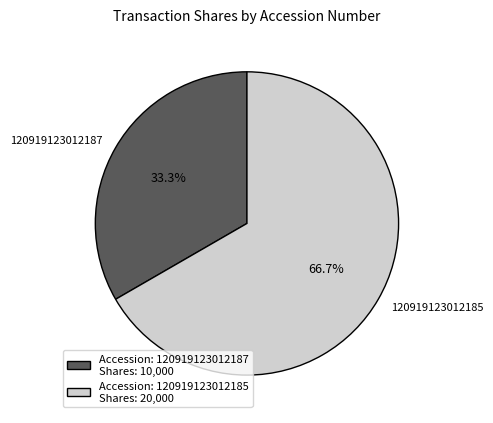

Which category accounts for the majority?

120919123012185